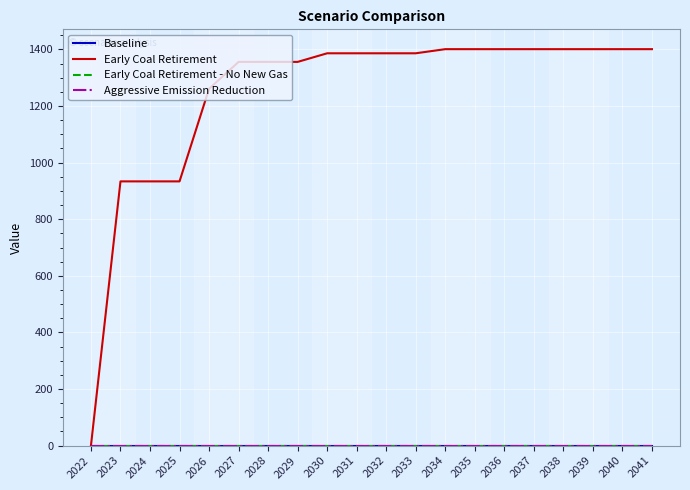

At which label is Baseline closest to 0?

2022